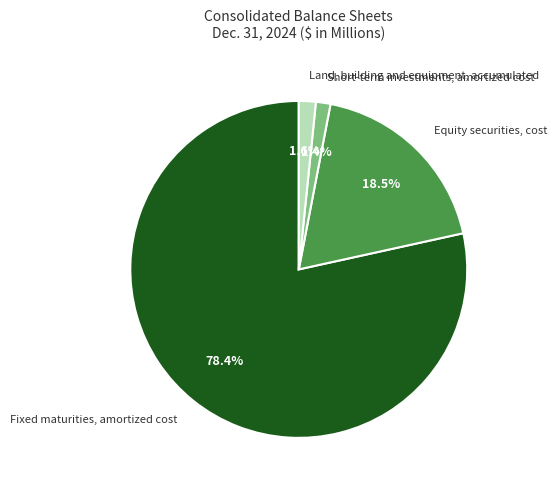

Rank the categories by value from lowest to highest.

Short-term investments, amortized cost, Land, building and equipment, accumulated, Equity securities, cost, Fixed maturities, amortized cost